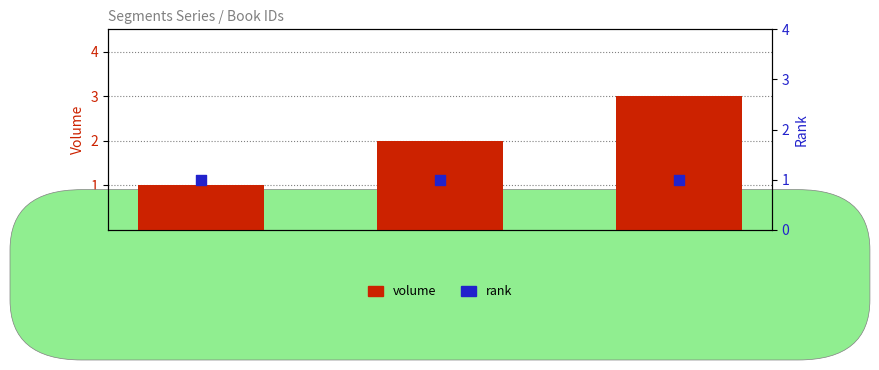

At which category is the sum across all series the highest?

ID: 1125
(Neo-Sparte)